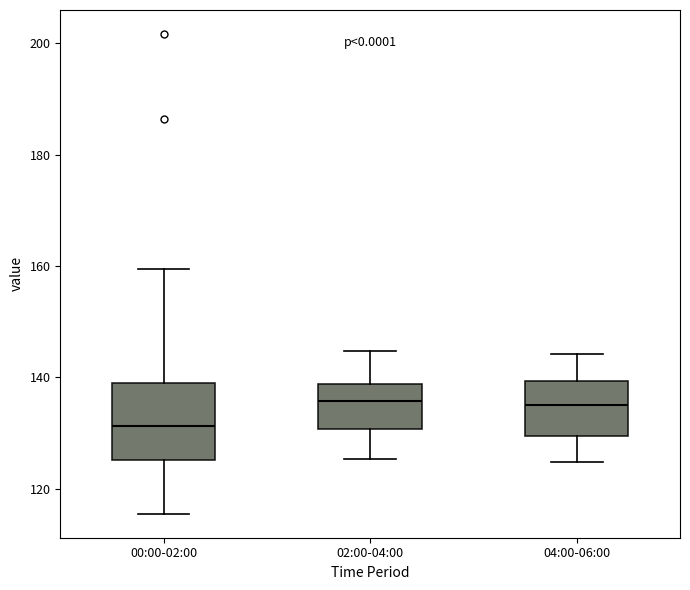

Where does the upper whisker of the box for 02:00-04:00 end on the y-axis? The values are not printed on the chart, so give them approximately, as read against the axis.

144